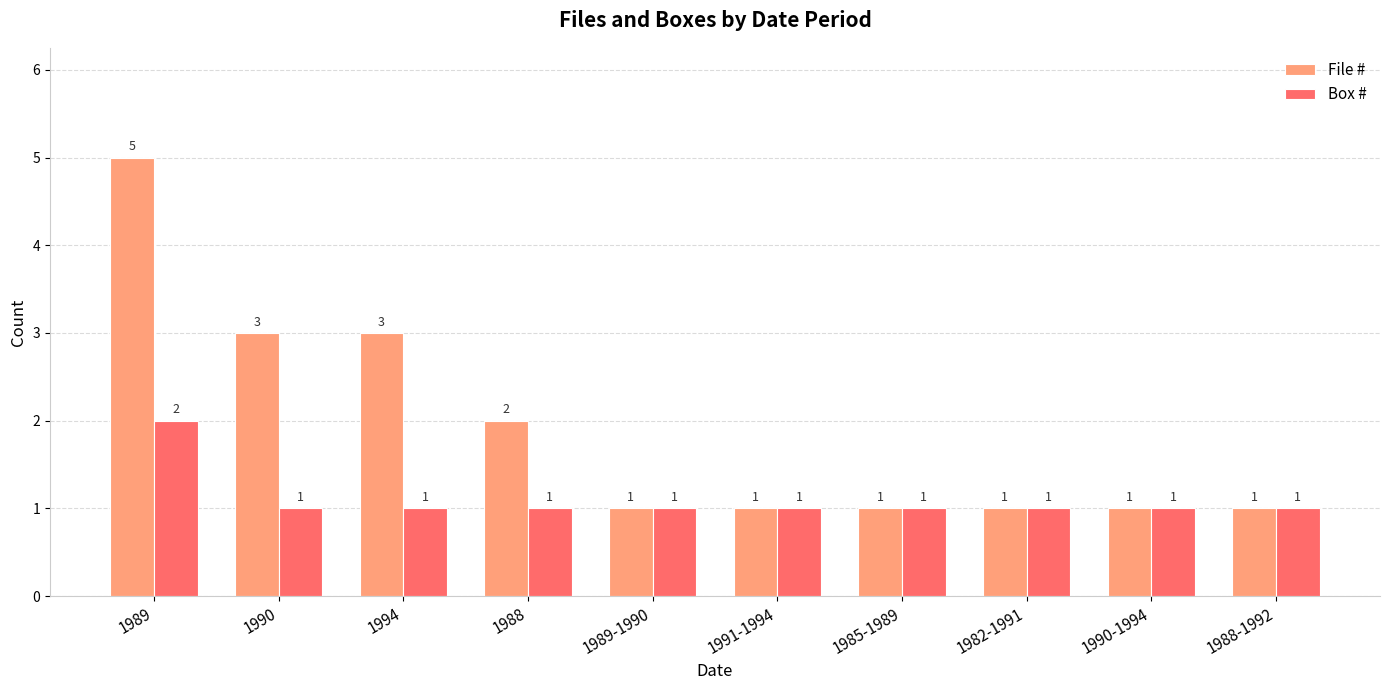

What is the label of the 10th bar from the right?

1989